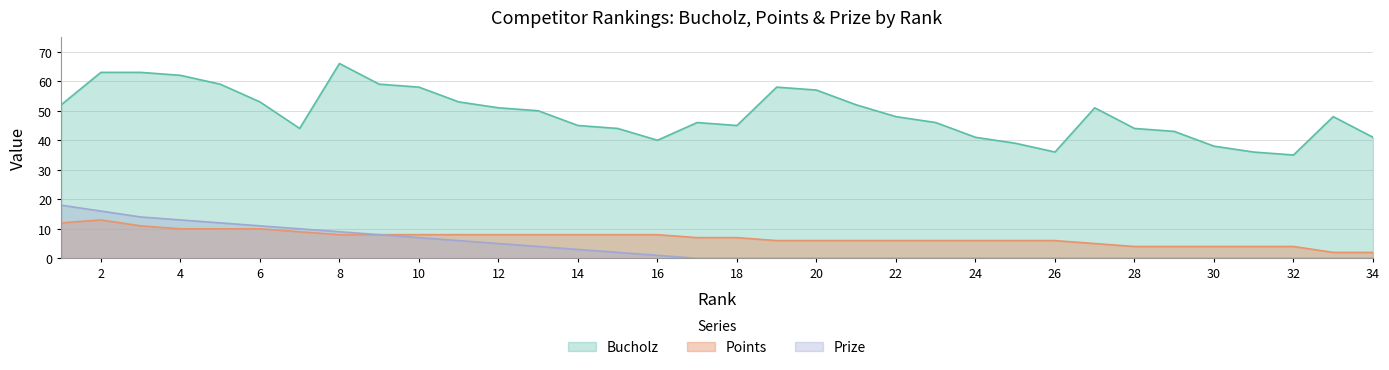

What is the value of the Points point at the 12th from the left?

8